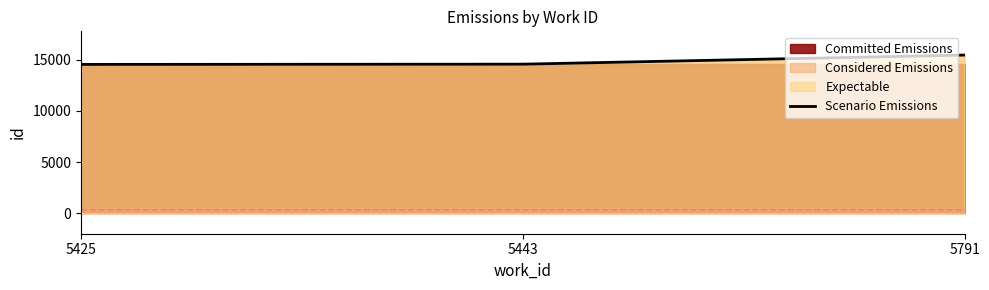

Which has a higher value, 5443 or 5791?

5791